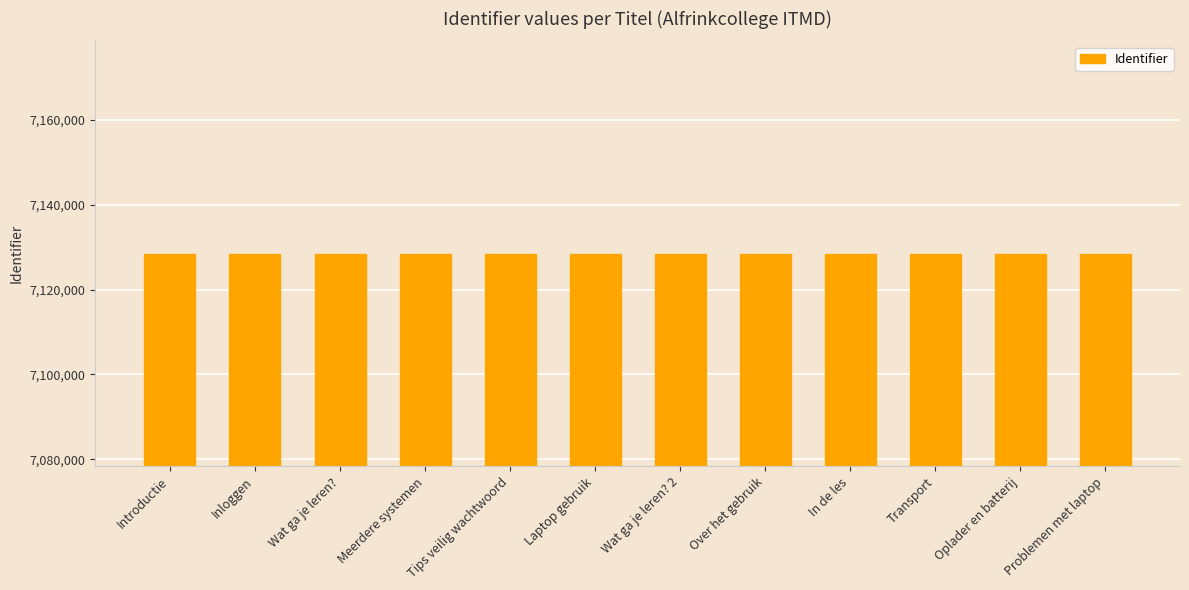

What is the value of the 3rd bar from the left?

7128417